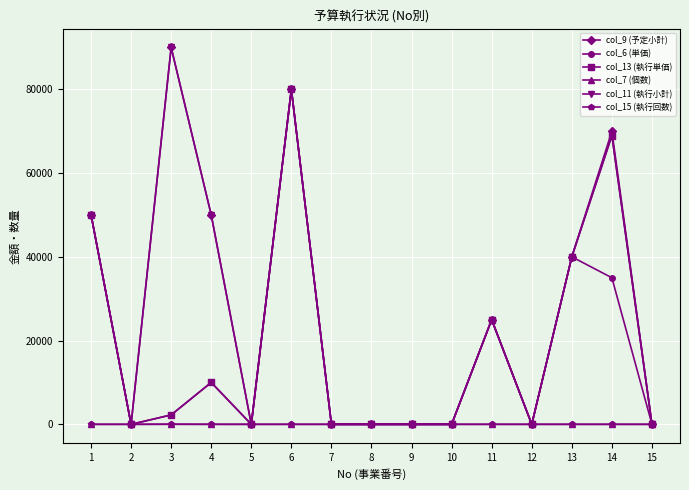

The value of col_13 (執行単価) at 5 is -38005. True or false?

False